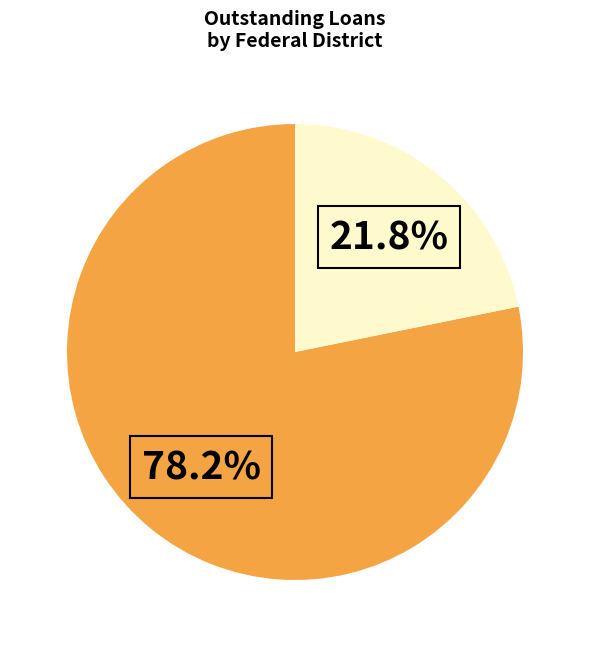

Is there a majority slice in this chart?

Yes